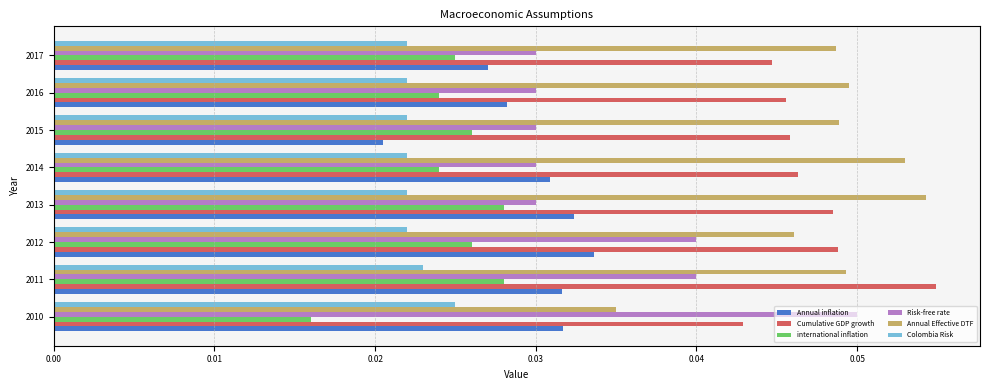

Is it true that Annual Effective DTF equals 0.1 at 2017?

False